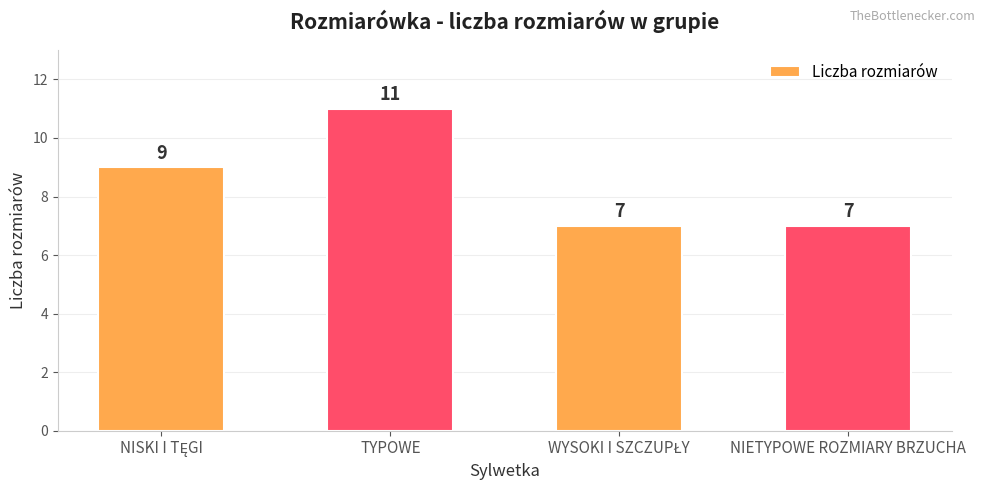

What is the value of the 2nd bar from the left?

11